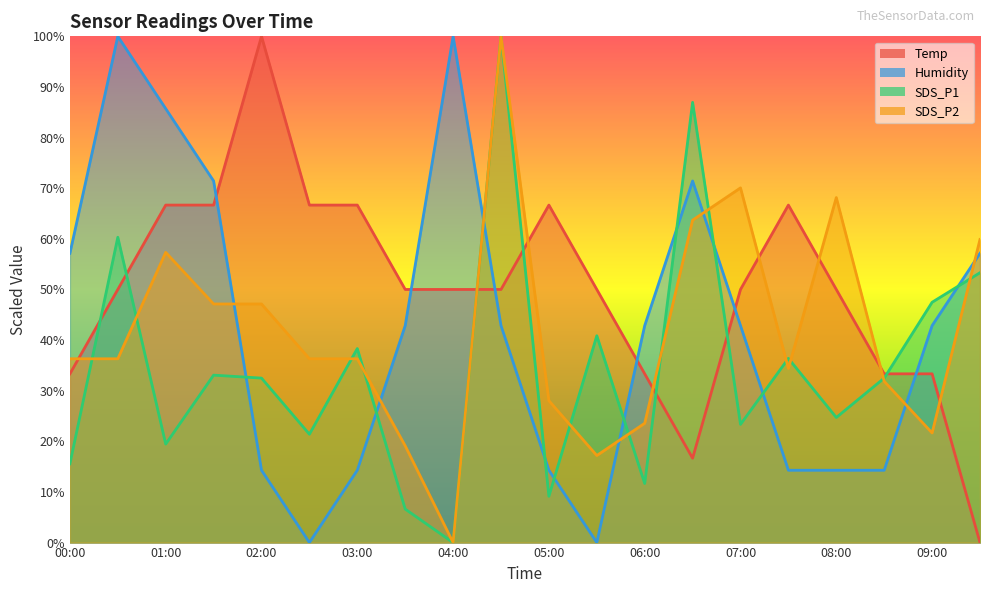

Which has a higher value, 08:30 or 04:00?

04:00